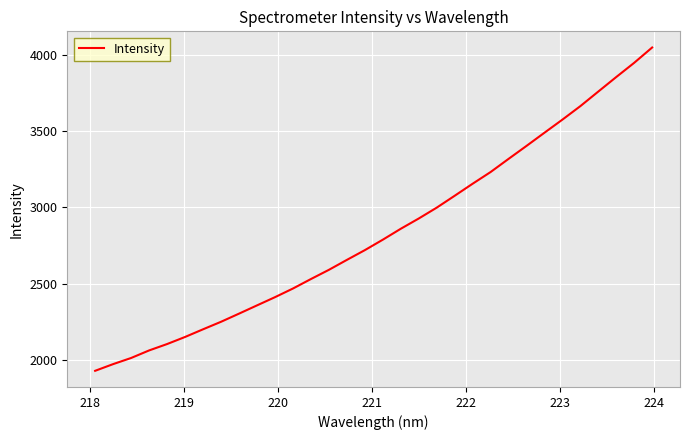

True or false: there are more than 1 points higher than both neighbors.

False